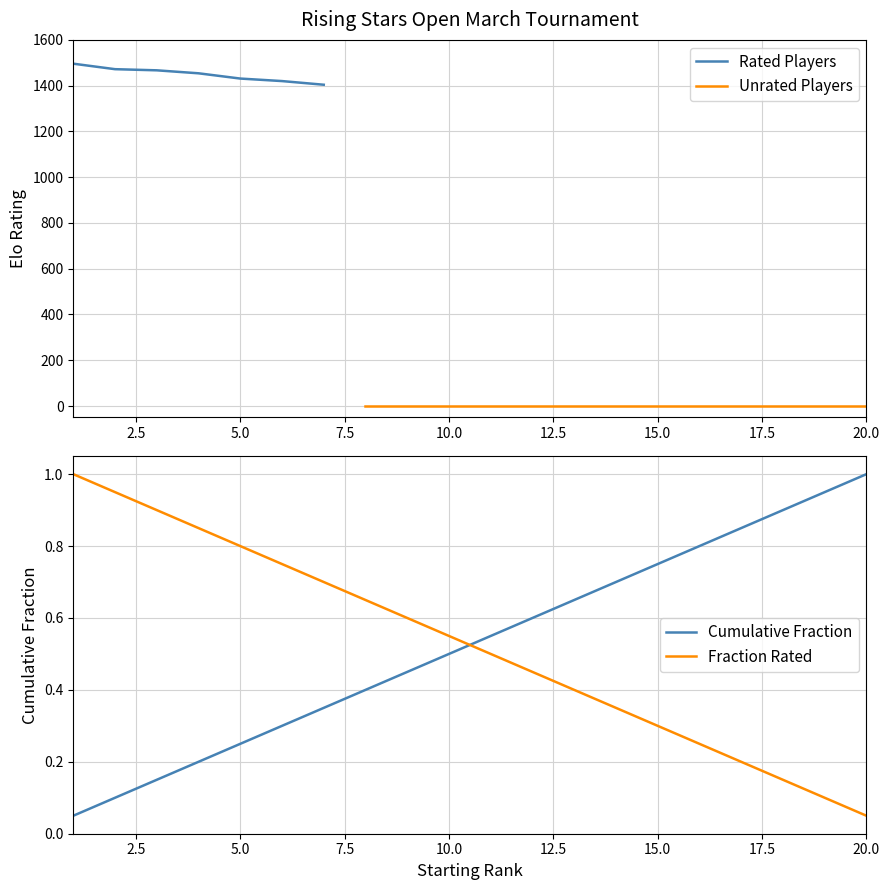

Which category has the lowest value in the Fraction Rated series?

20.0